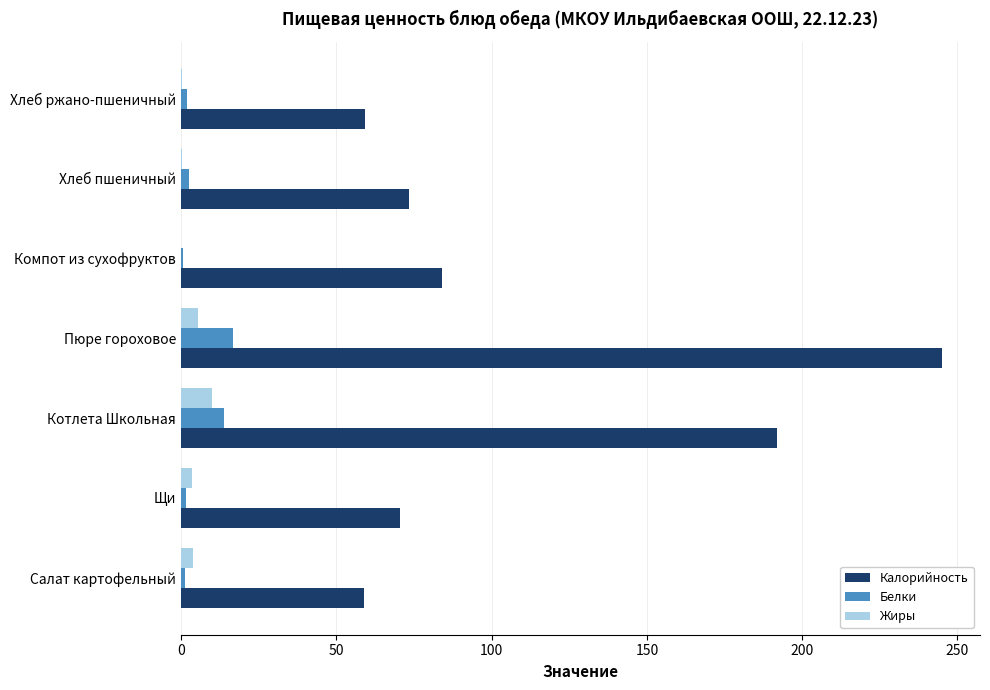

At which label is Калорийность closest to 152?

Котлета Школьная